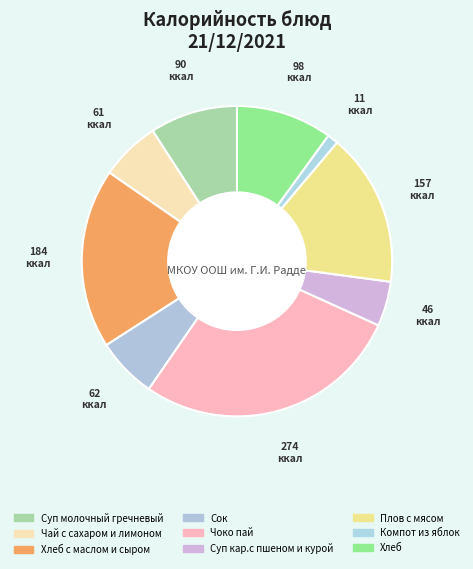

How many slices are in this pie chart?

9